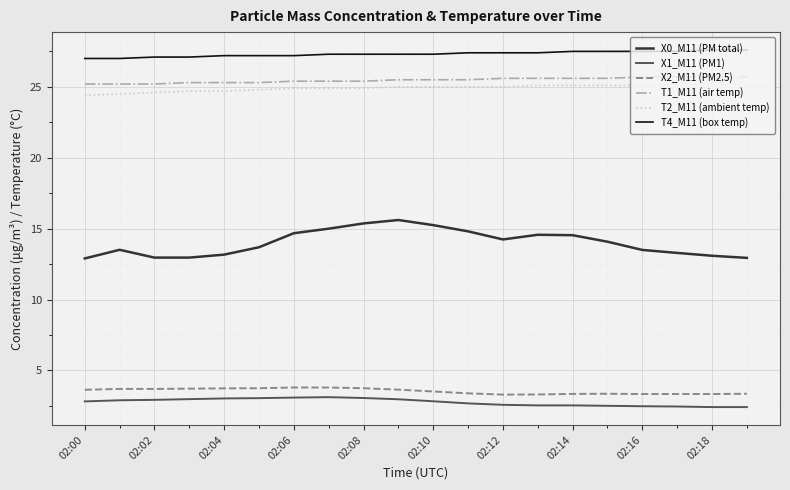

True or false: X0_M11 (PM total) and X1_M11 (PM1) intersect in this chart.

False